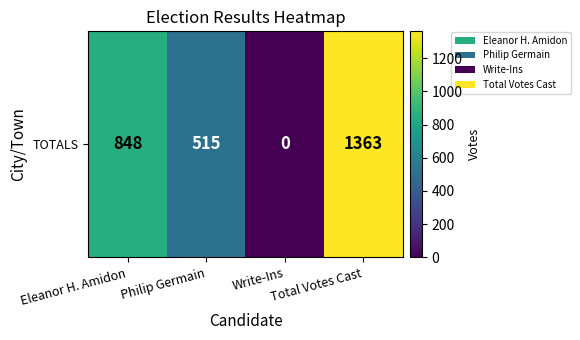

What is the change in value from Eleanor H. Amidon to Total Votes Cast?

+515